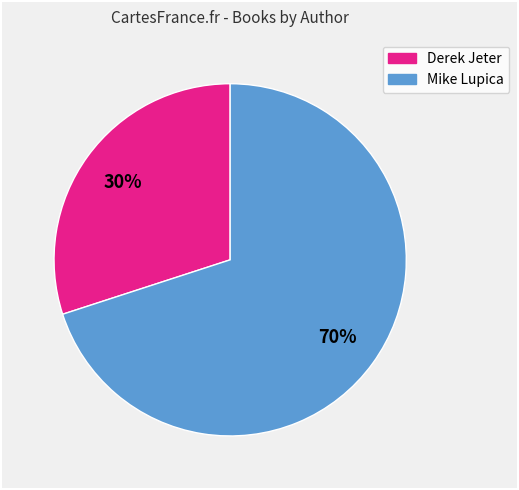

To the nearest percent, what is the difference between the largest and smallest slice percentages?

40%